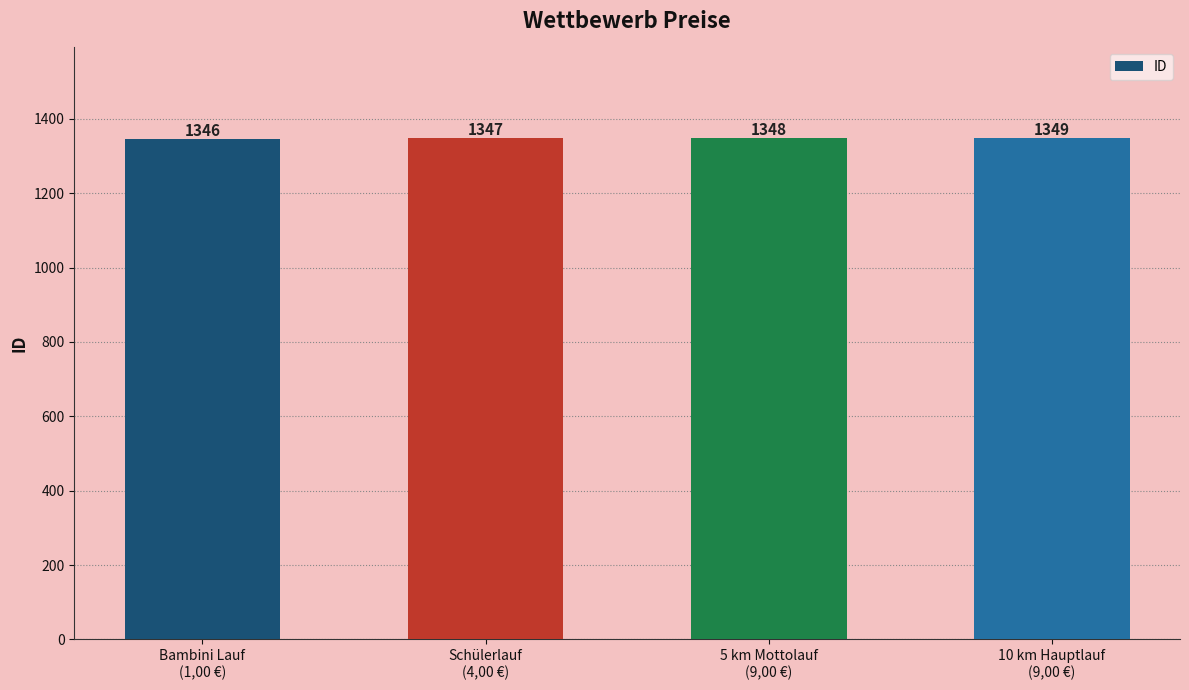

What is the sum of all values?

5390